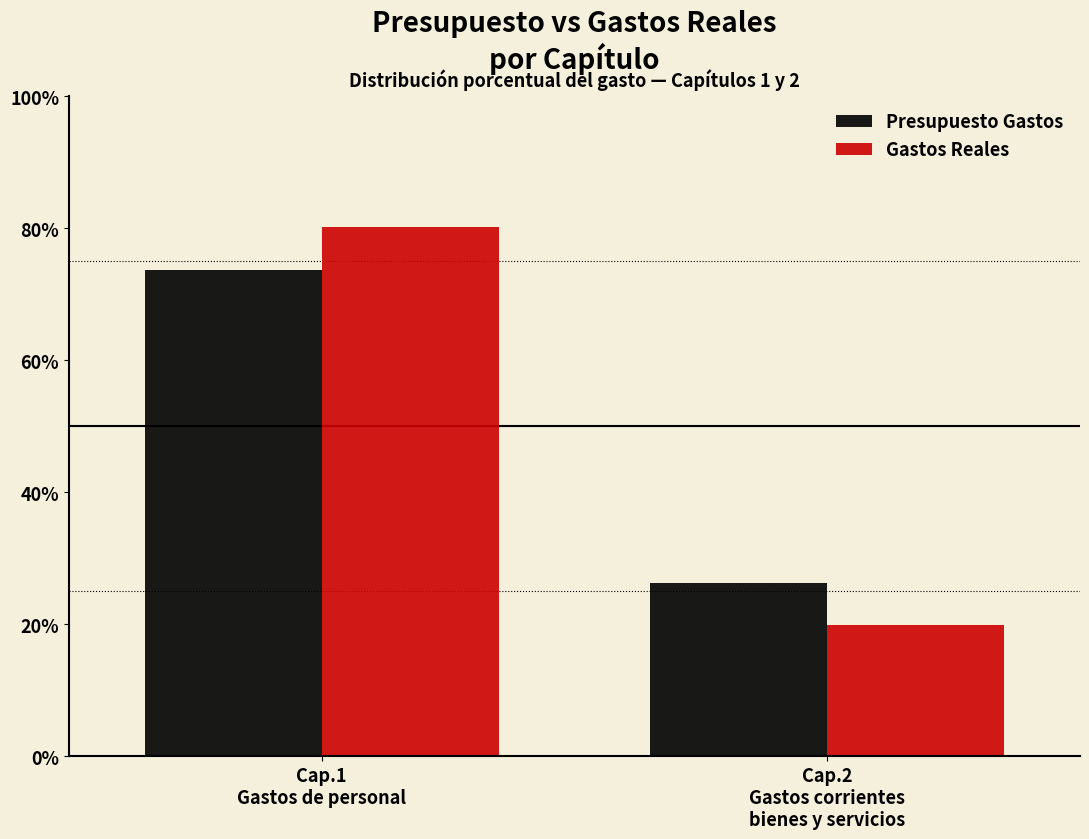

Reading left to right, transcribe all the data shown in this chart.

Presupuesto Gastos: 73.7	26.3
Gastos Reales: 80.2	19.8